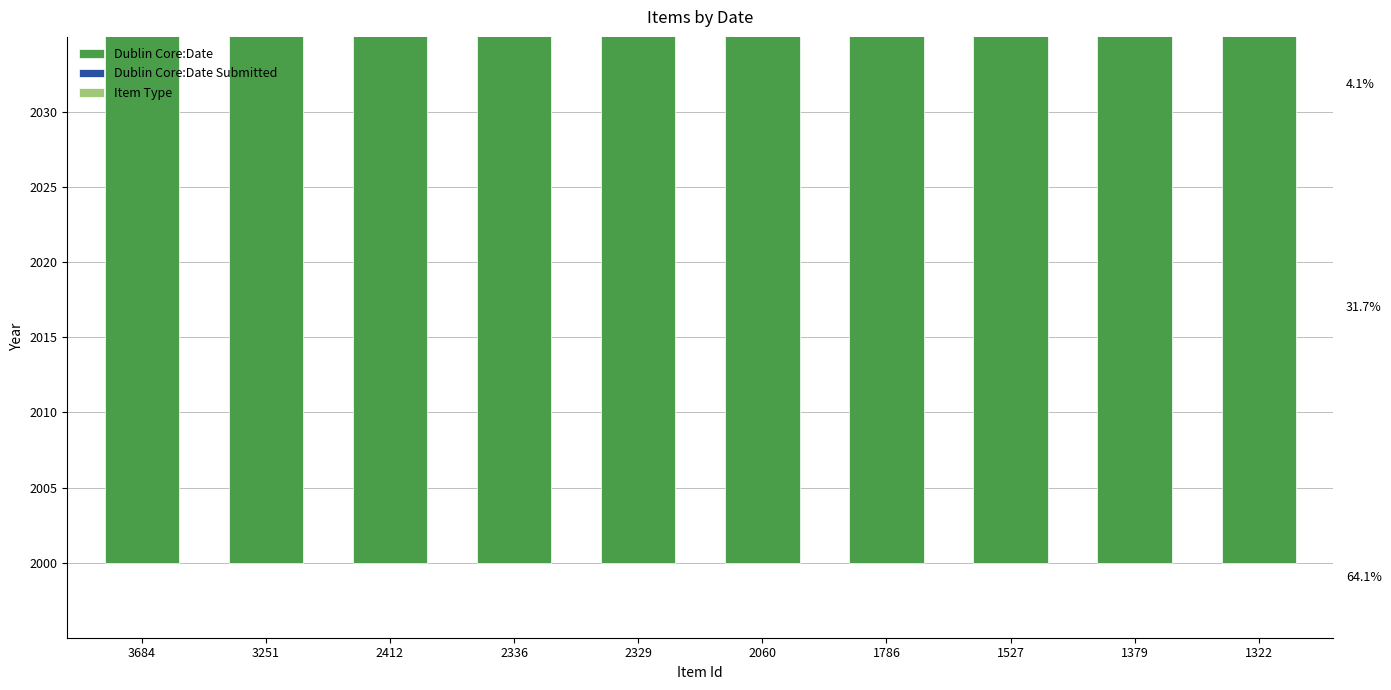

How many bars are there in total?

30